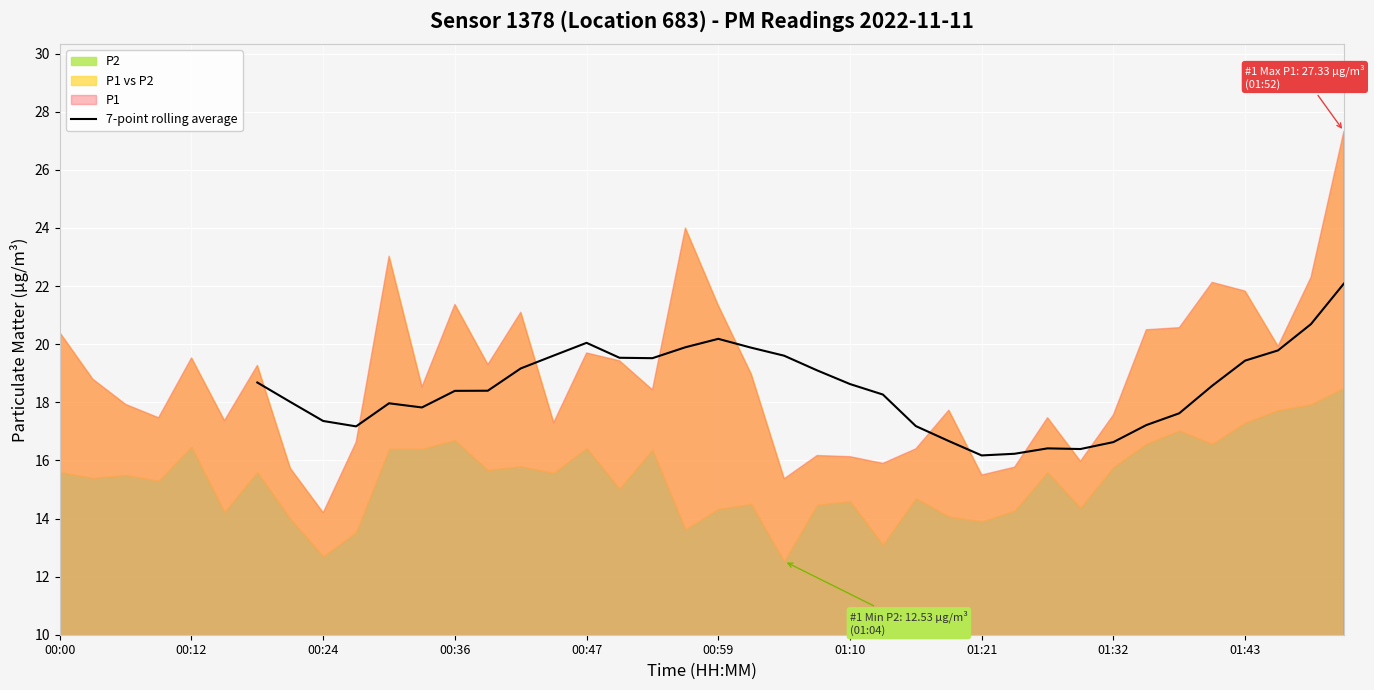

How many values exceed 18?

21